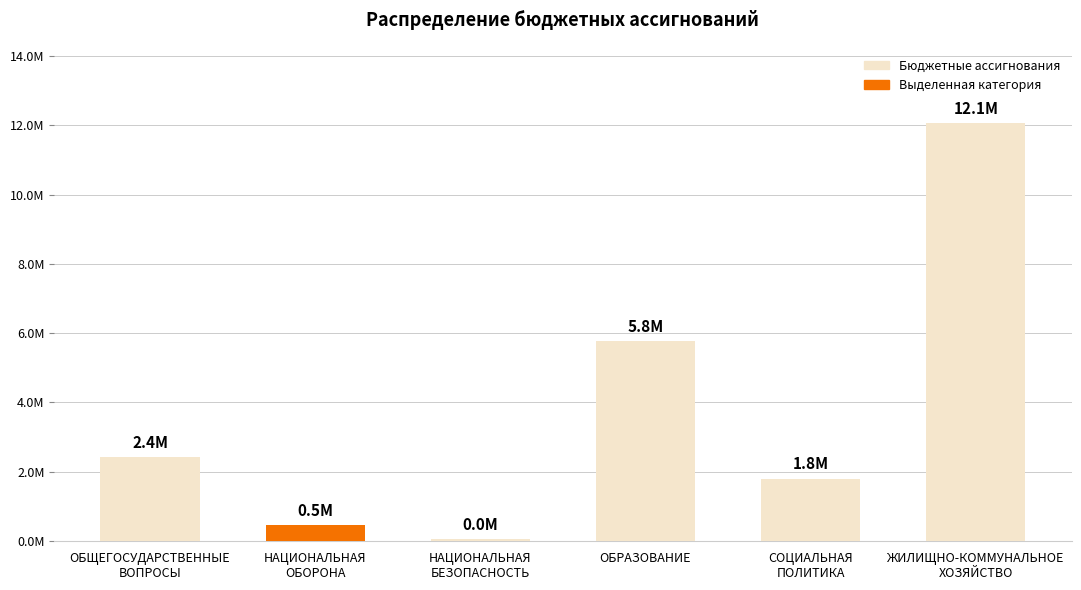

Are the bars horizontal?

No